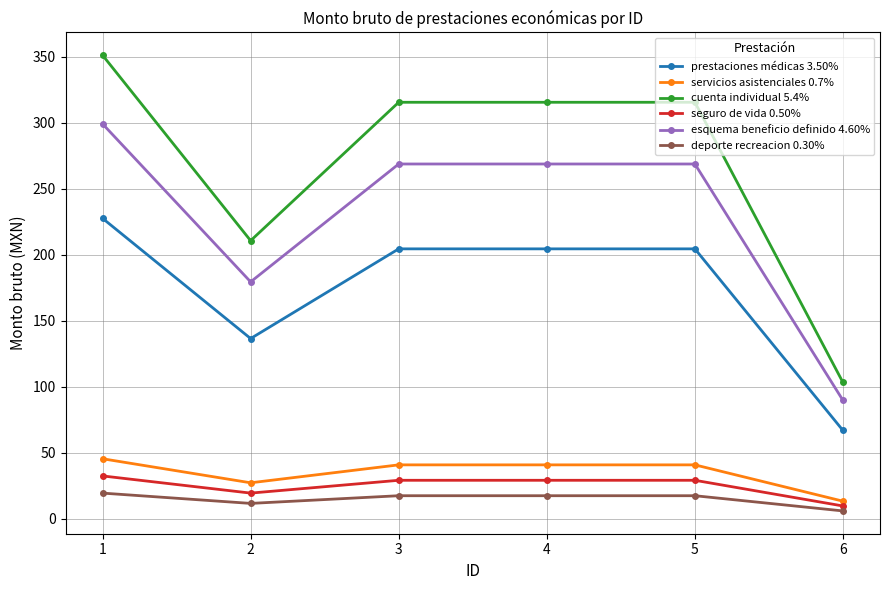

Which series has the largest range (max minus min)?

cuenta individual 5.4%